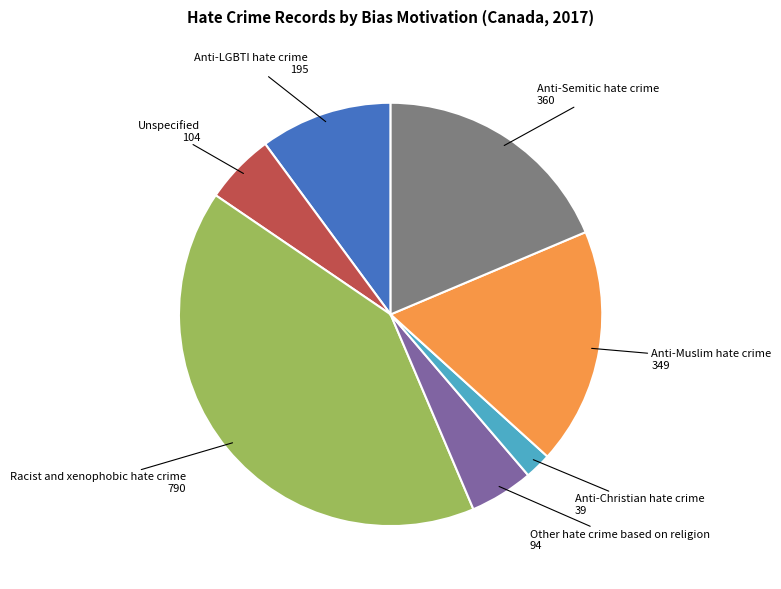

How many slices are in this pie chart?

7